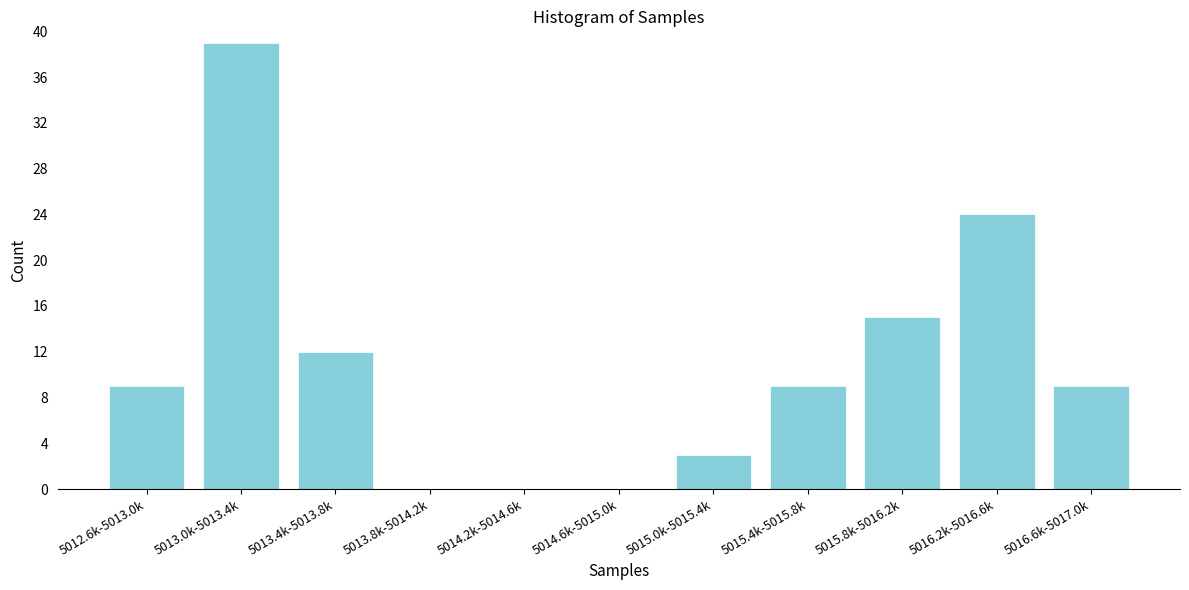

Reading left to right, extract all data points from this chart.

5012.6k-5013.0k=9	5013.0k-5013.4k=39	5013.4k-5013.8k=12	5013.8k-5014.2k=0	5014.2k-5014.6k=0	5014.6k-5015.0k=0	5015.0k-5015.4k=3	5015.4k-5015.8k=9	5015.8k-5016.2k=15	5016.2k-5016.6k=24	5016.6k-5017.0k=9